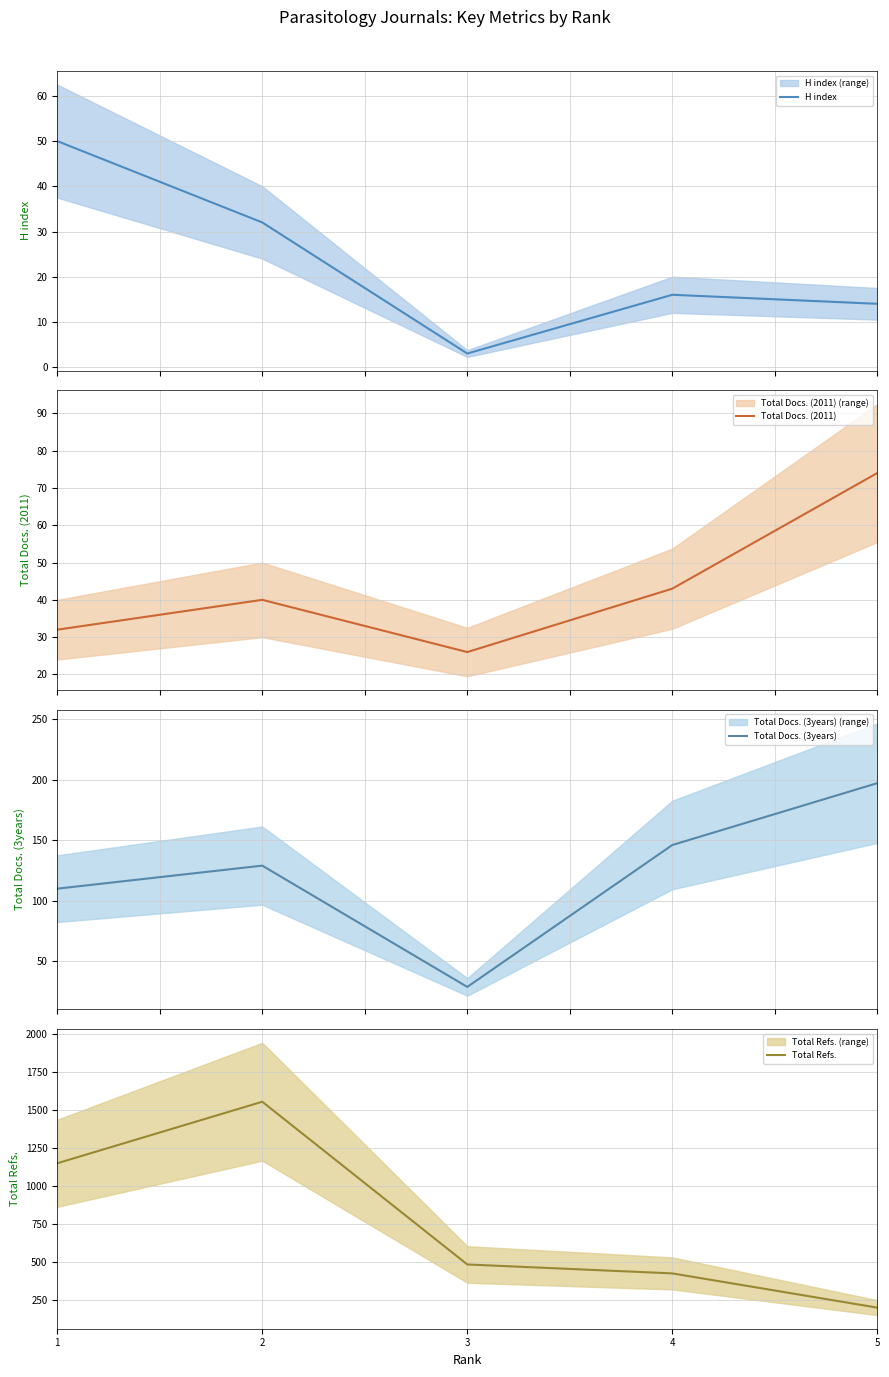

What is the spread (max minus min) of values at 3?

479